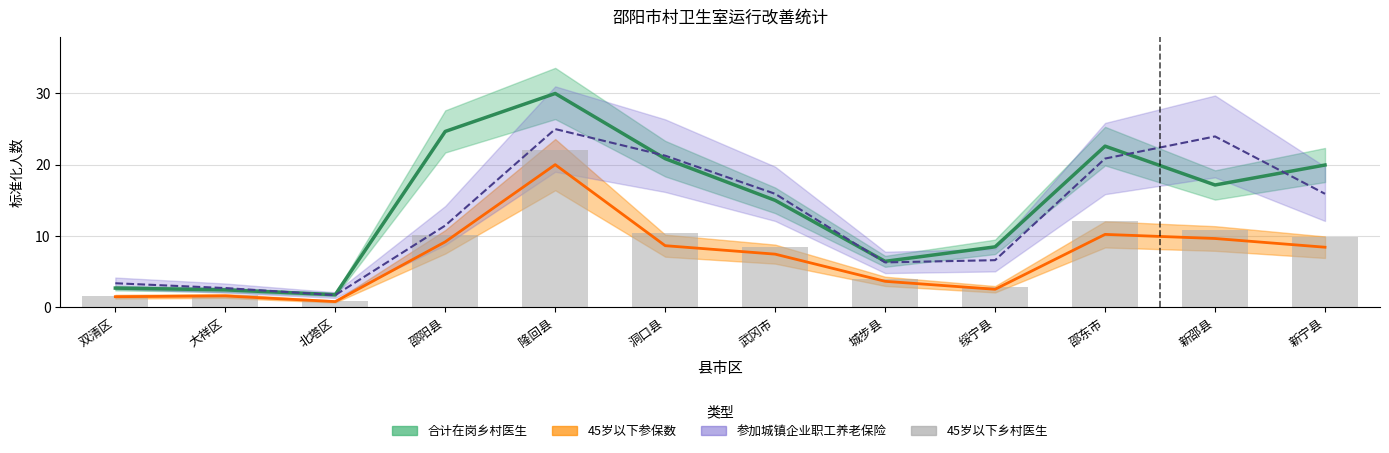

At which label does the data first exceed 9?

邵阳县